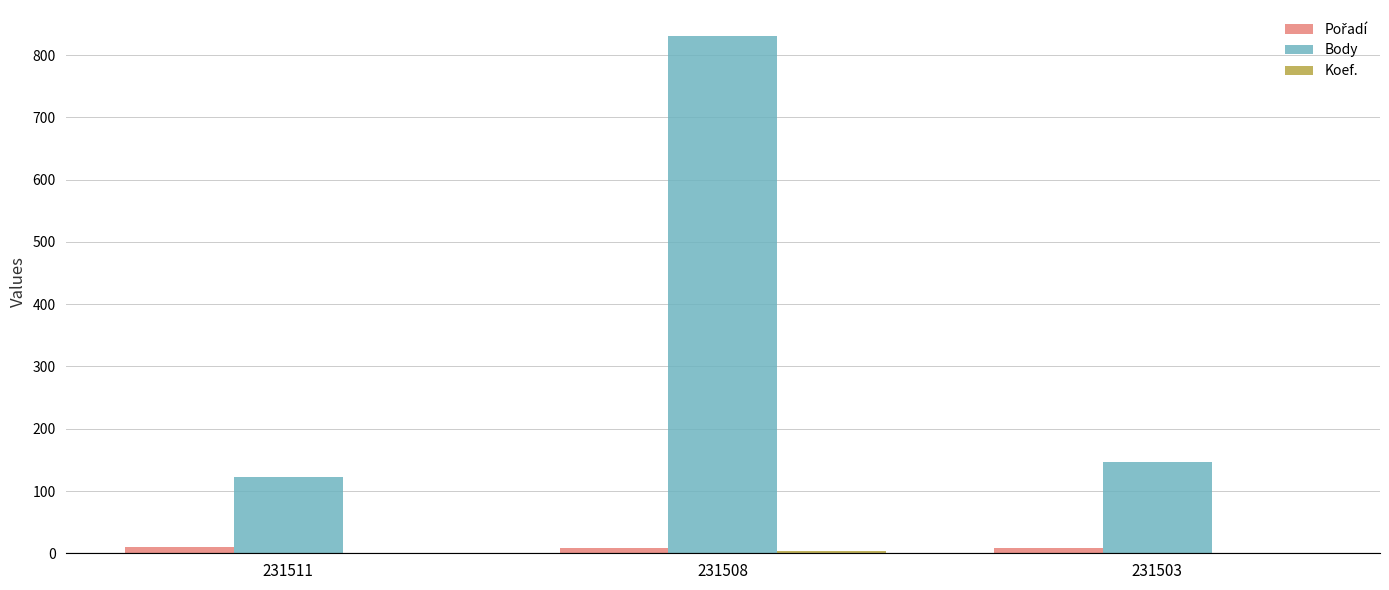

How many distinct data groups are displayed?

3